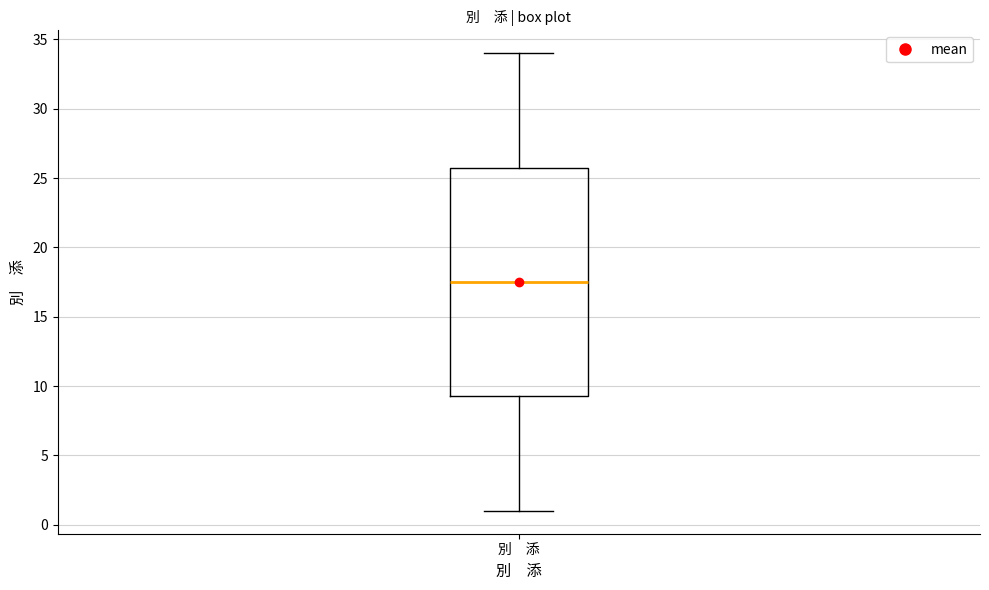

Transcribe this box plot: give where the median line is, the range the box spans, and where the two whiskers end, as read against the y-axis. The values are not printed on the chart, so give them approximately, as read against the axis.

median 17.5, box 9.5 to 26.0, whiskers 1.0 to 34.0